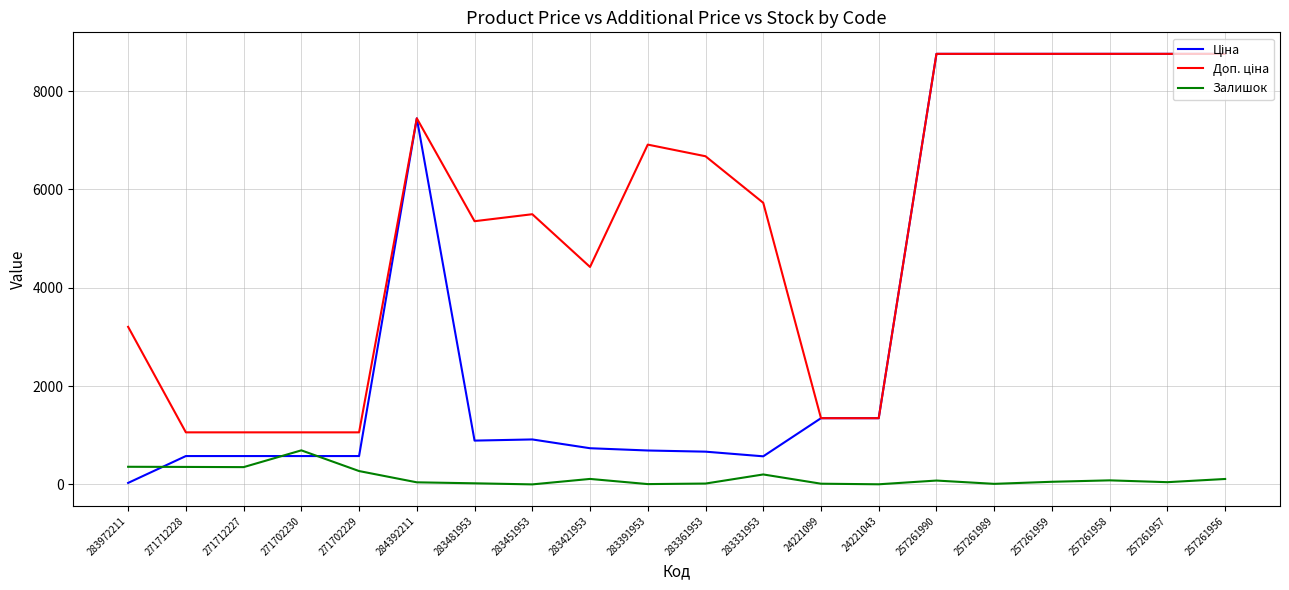

What is the total value across all series at 271712227?

1991.1